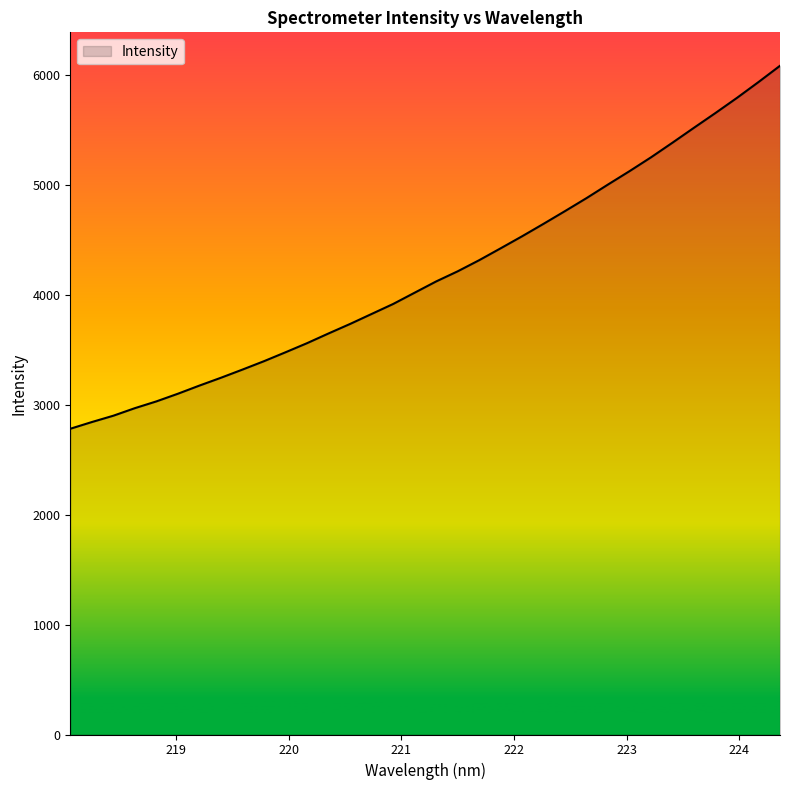

Count the number of values greater than 4122.

17